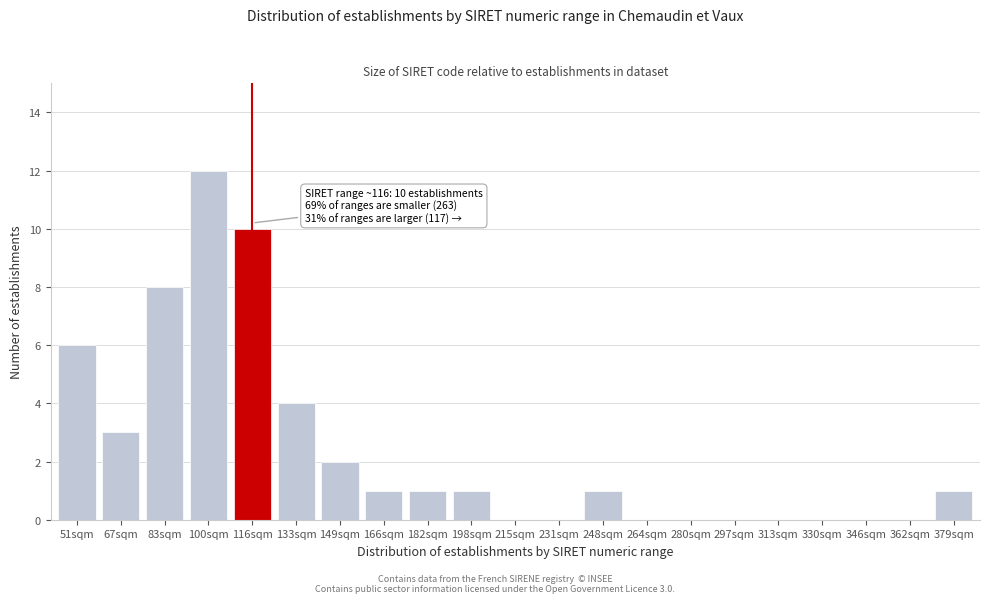

Reading left to right, list all the values displayed in this chart.

51sqm=6	67sqm=3	83sqm=8	100sqm=12	116sqm=10	133sqm=4	149sqm=2	166sqm=1	182sqm=1	198sqm=1	215sqm=0	231sqm=0	248sqm=1	264sqm=0	280sqm=0	297sqm=0	313sqm=0	330sqm=0	346sqm=0	362sqm=0	379sqm=1